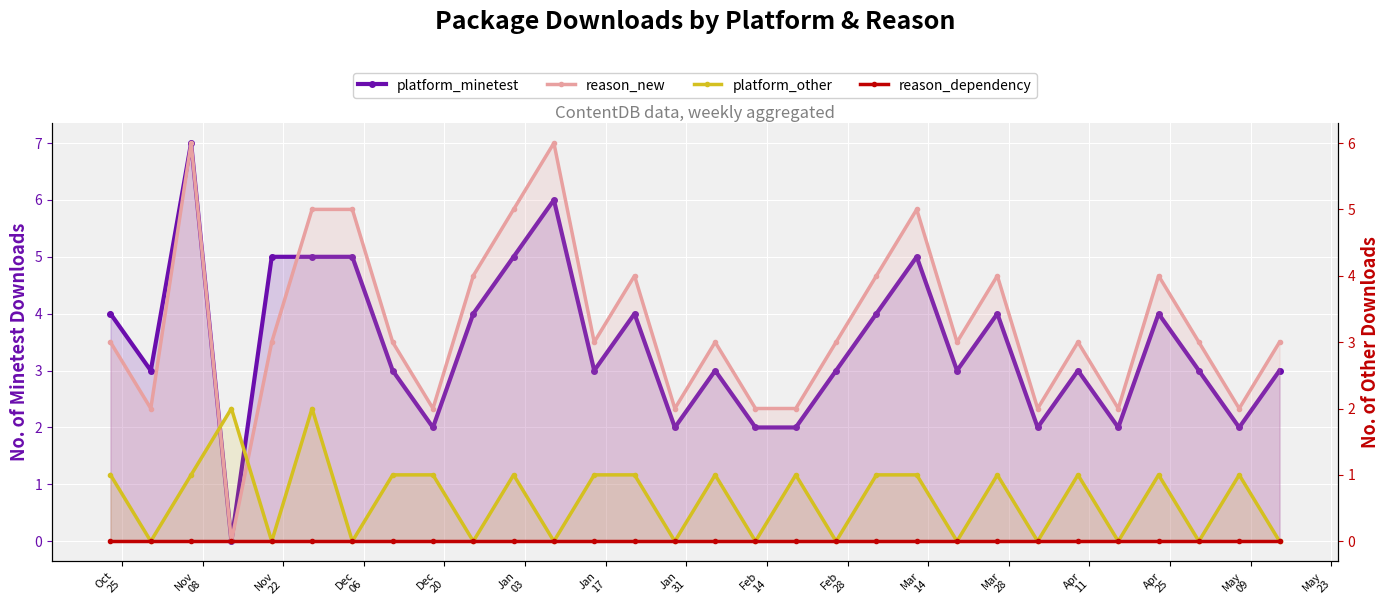

Which series has the largest total across all categories?

platform_minetest